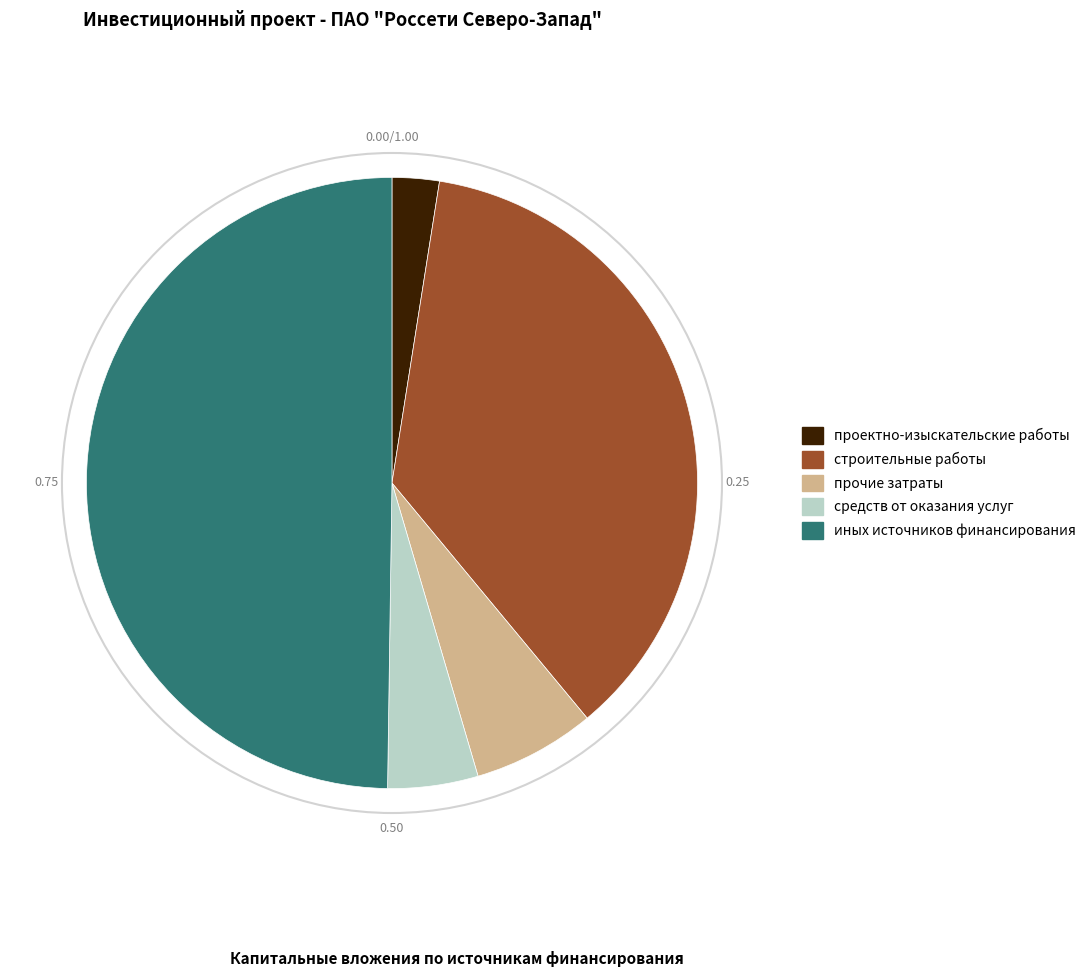

How many segments does this pie chart have?

5